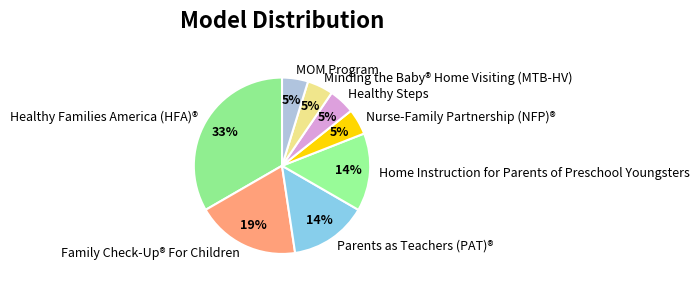

Do Healthy Families America (HFA)® and Healthy Steps together represent more than half of the pie?

No